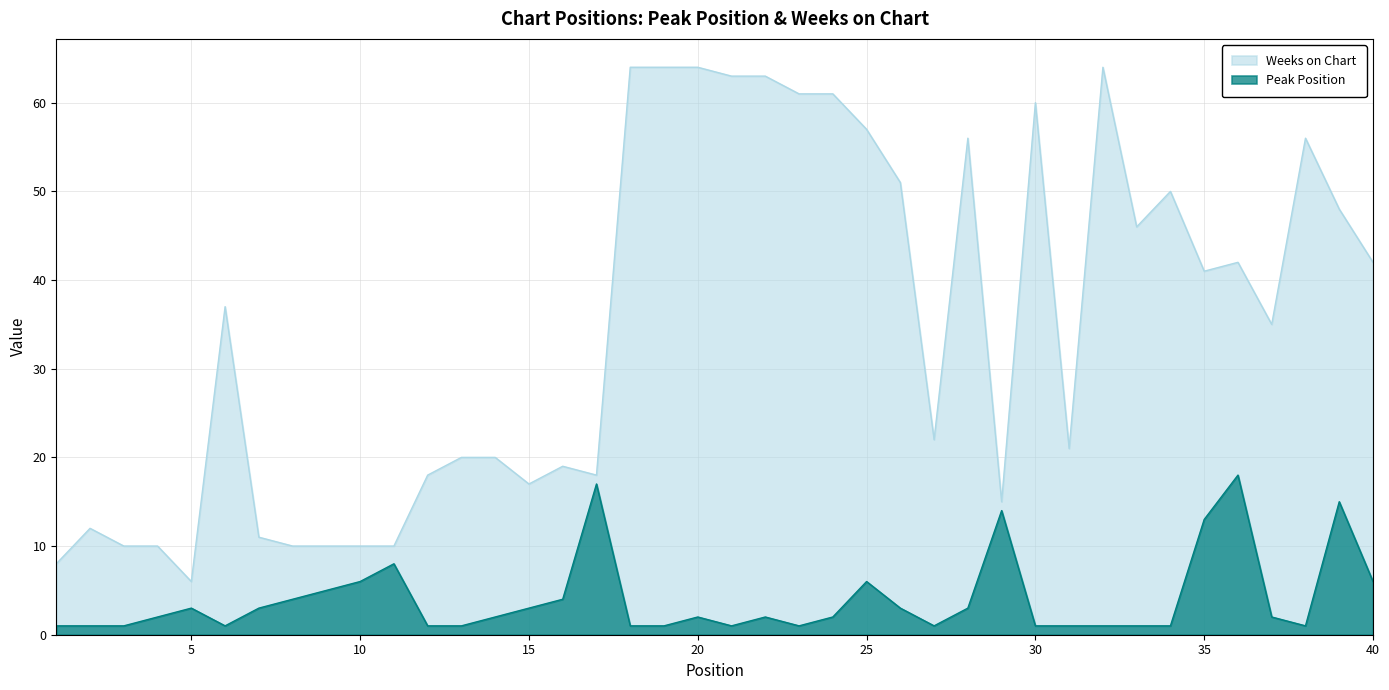

What is the value of the Peak Position point at the 16th from the left?

4